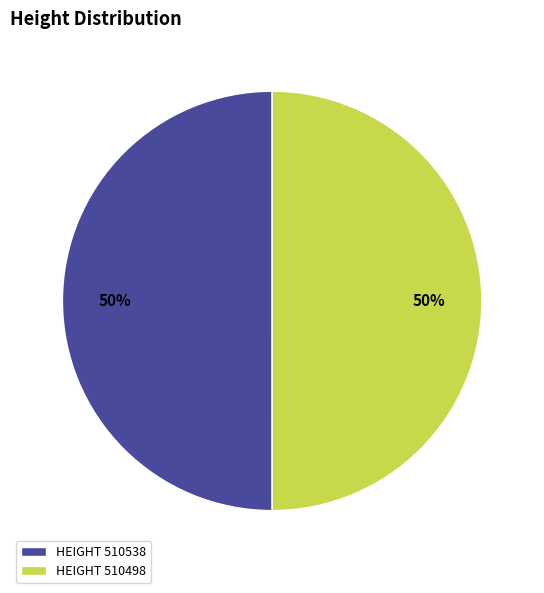

To the nearest percent, what portion does HEIGHT 510498 represent?

50%